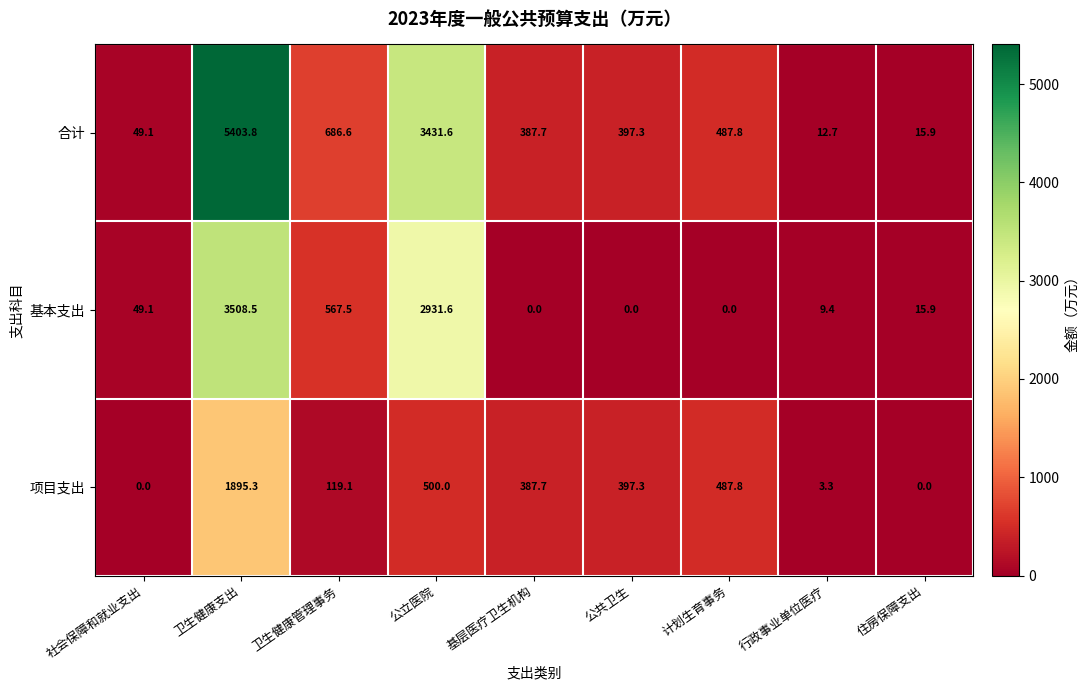

What is the difference between the maximum and minimum values in the 合计 series?

5391.1